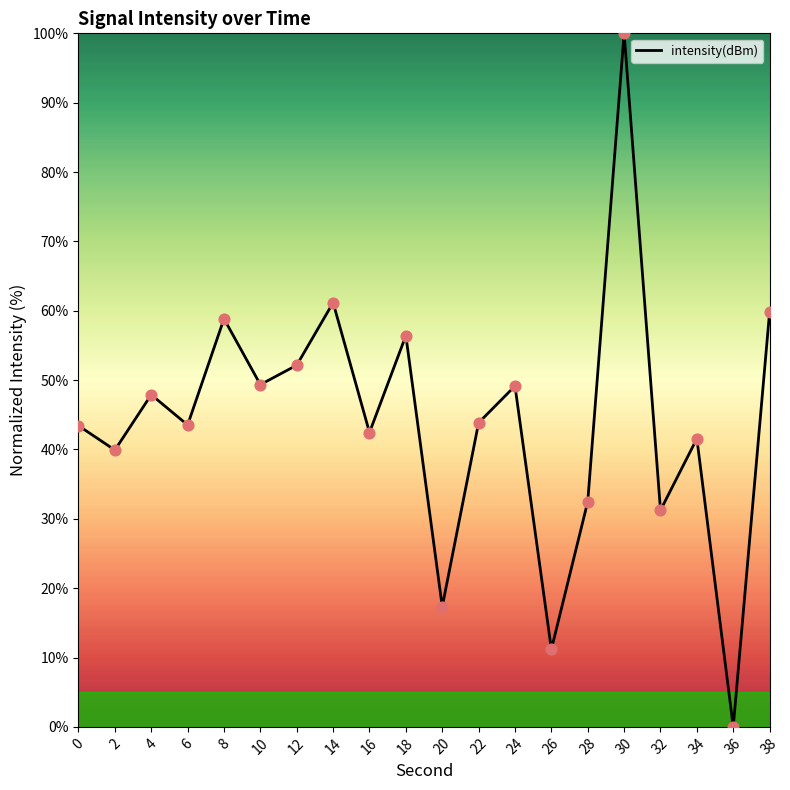

What is the change in value from 4 to 30?

+52.1